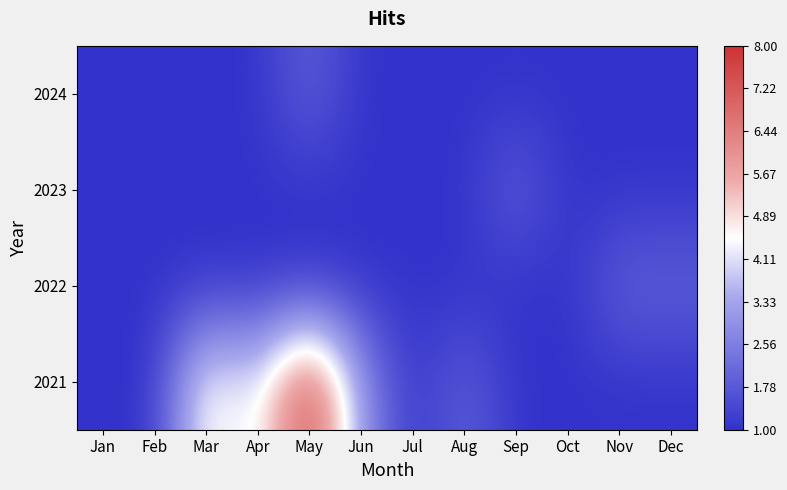

What is the spread (max minus min) of values at Mar?

4